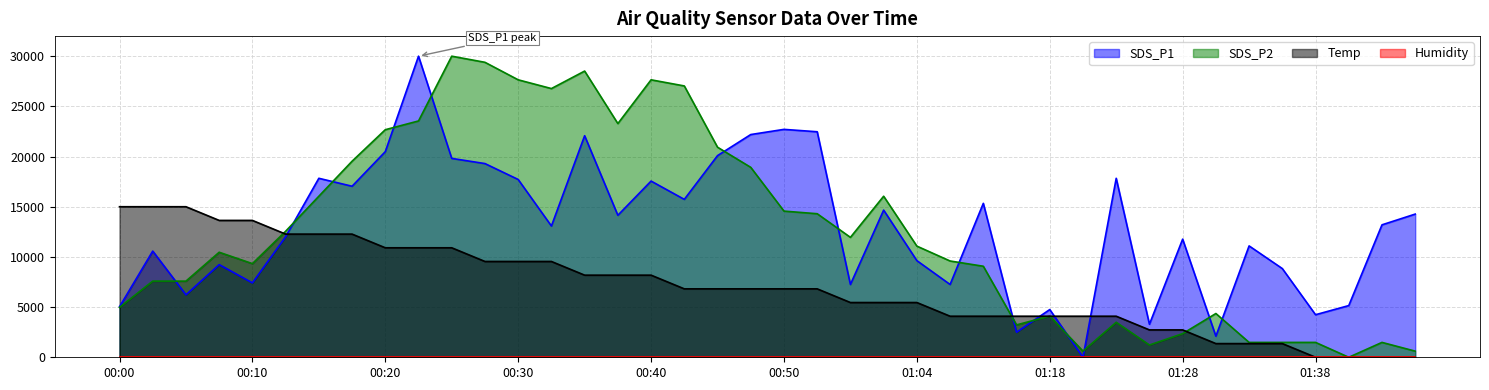

How many interior local valleys does the SDS_P1 series have?

13